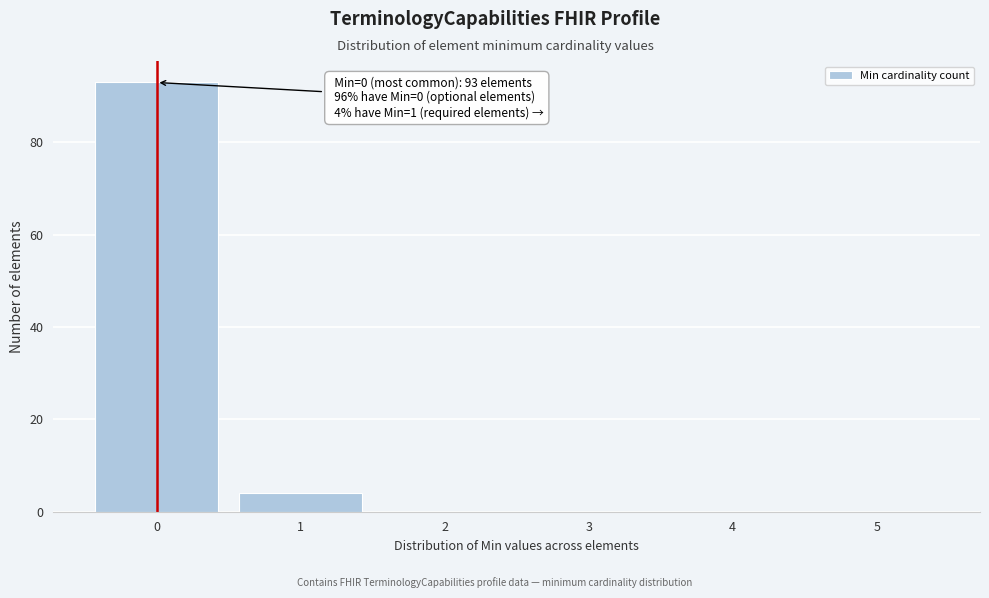

Which range on the x-axis has the tallest bar?

-0.5 to 0.5